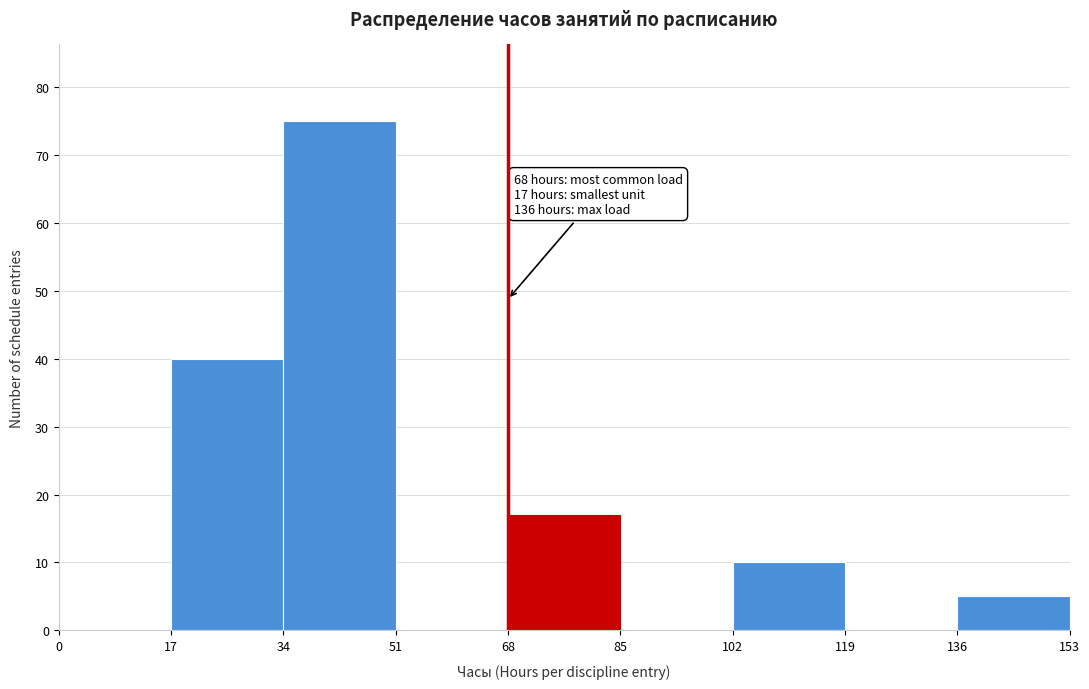

Over which range of the x-axis is the bar tallest?

34 to 51